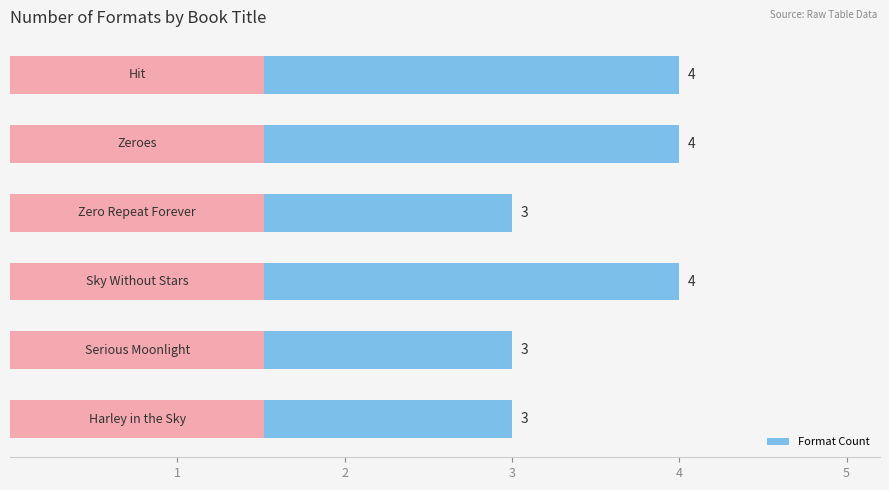

Count the number of data series in this chart.

1